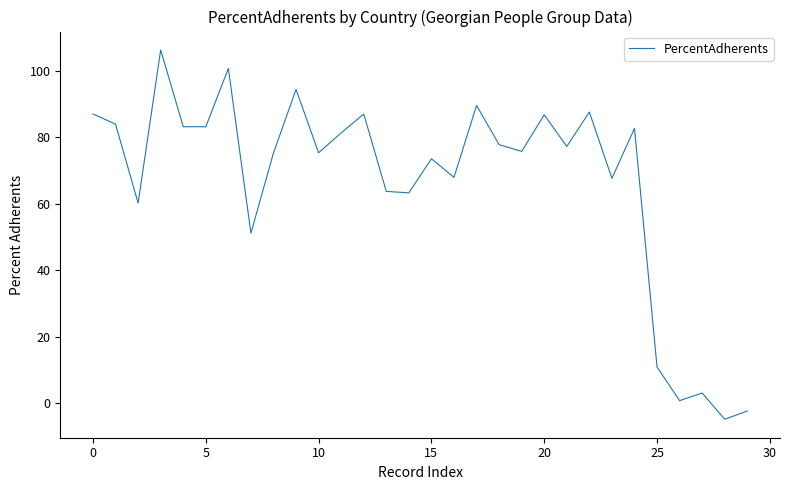

What is the difference between the maximum and minimum values?

111.0